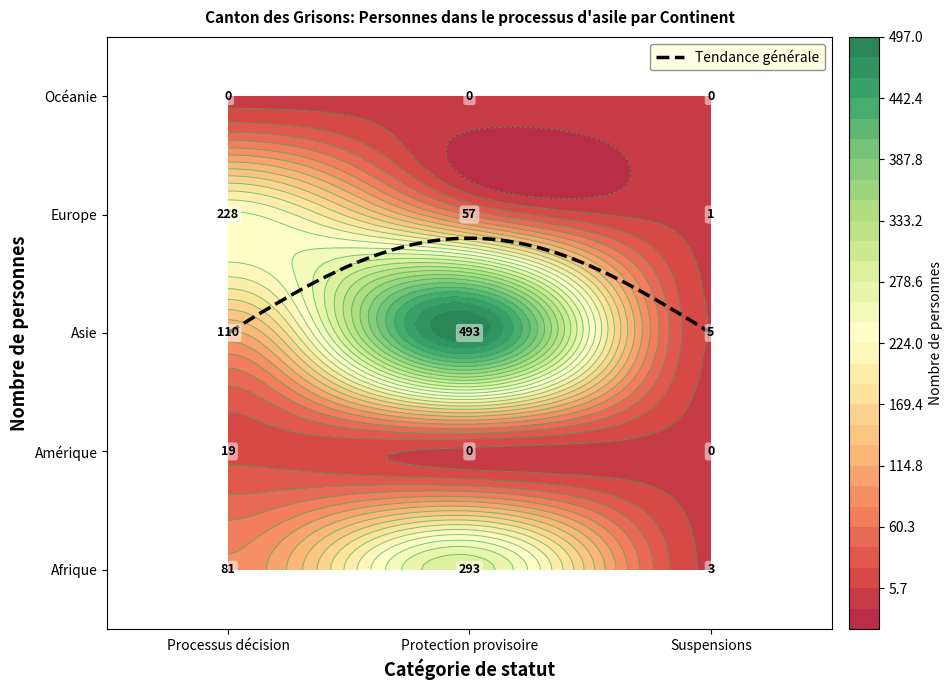

What is the total value across all series at Protection provisoire?

843